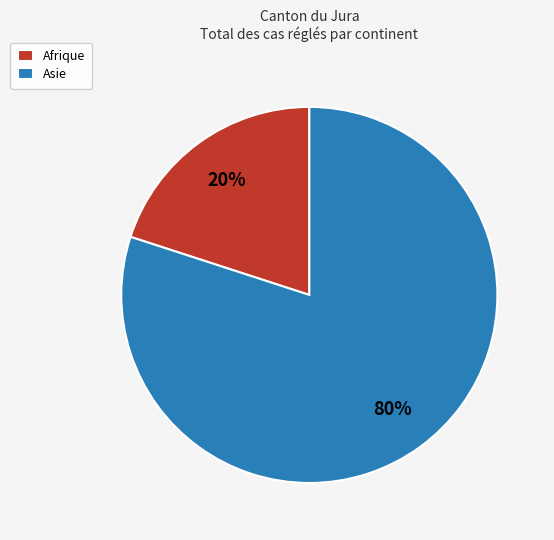

Which category has the biggest portion of the pie?

Asie